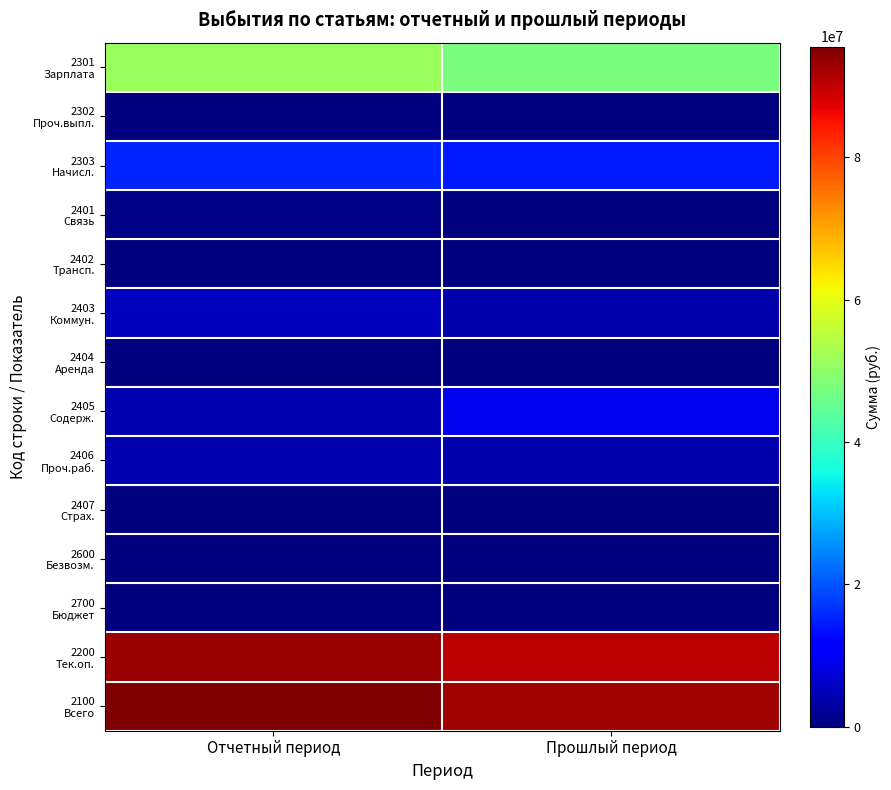

What is the maximum value shown in the chart?

95516708.5